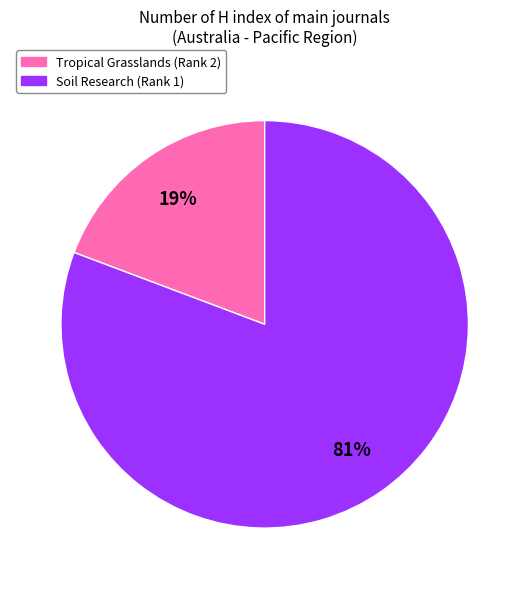

To the nearest percent, what portion does Tropical Grasslands (Rank 2) represent?

19%